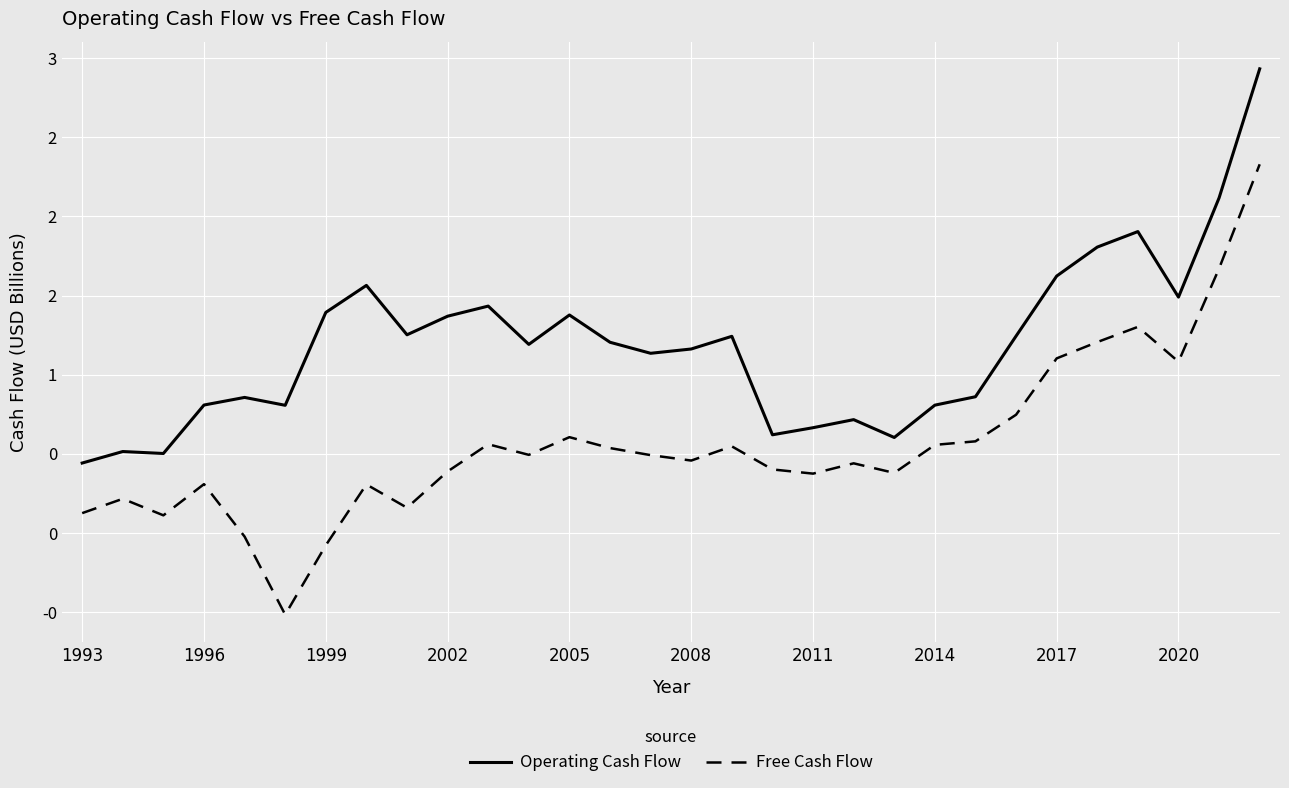

What is the average value of the Free Cash Flow series?

0.6